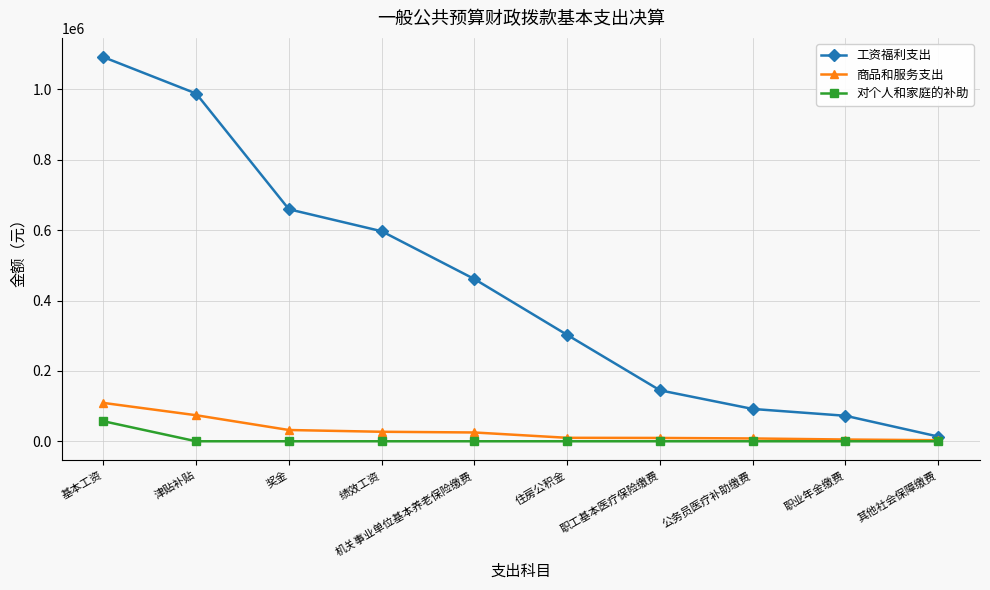

What is the spread (max minus min) of values at 基本工资?

1034609.7